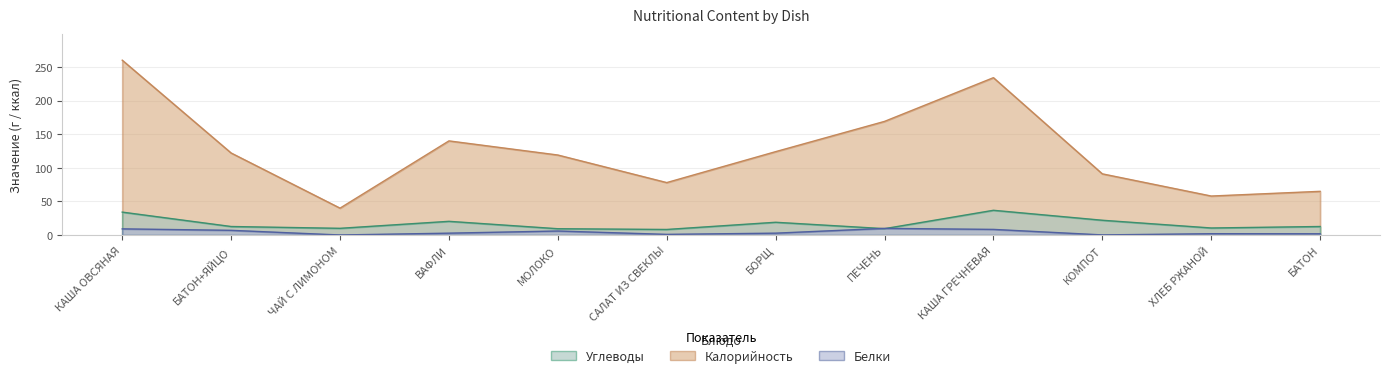

How many data points in Калорийность are above 122?

5